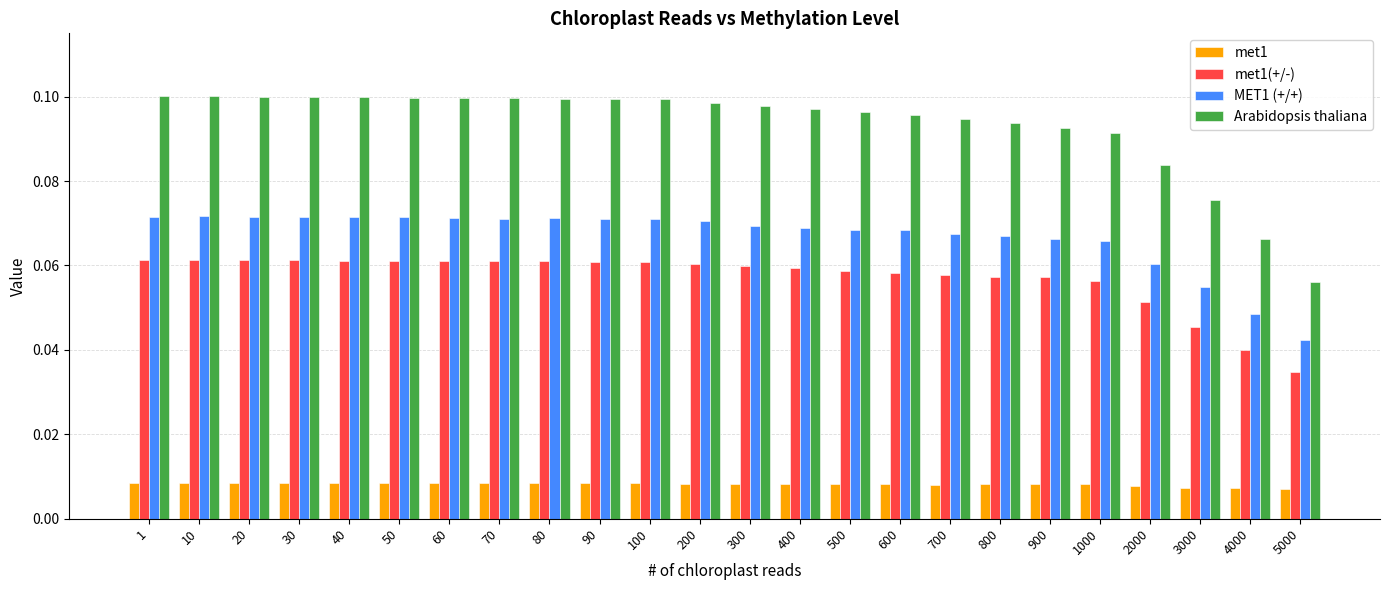

At which label does met1(+/-) reach its minimum?

5000